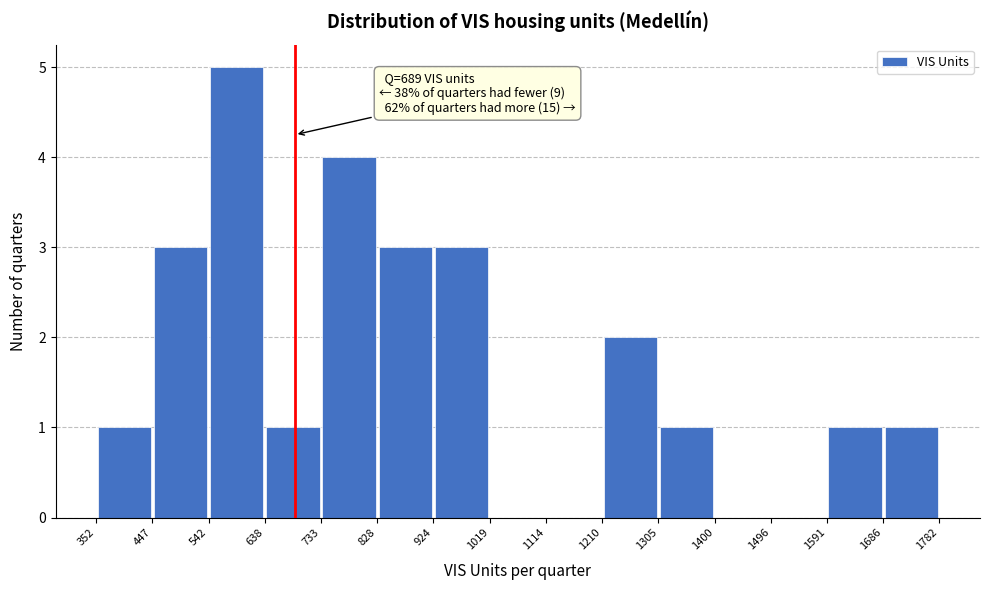

Over which range of the x-axis is the bar tallest?

542 to 638